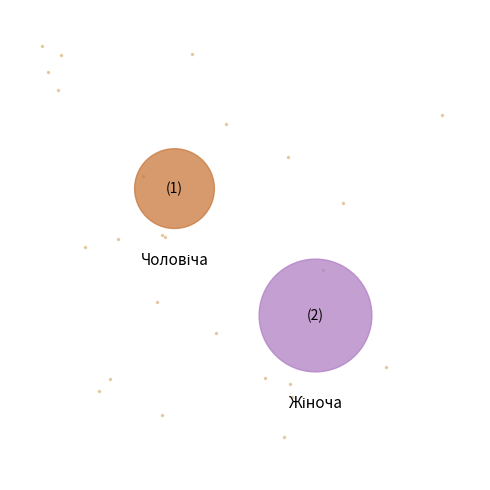

Rank the categories by value from highest to lowest.

Жіноча, Чоловіча